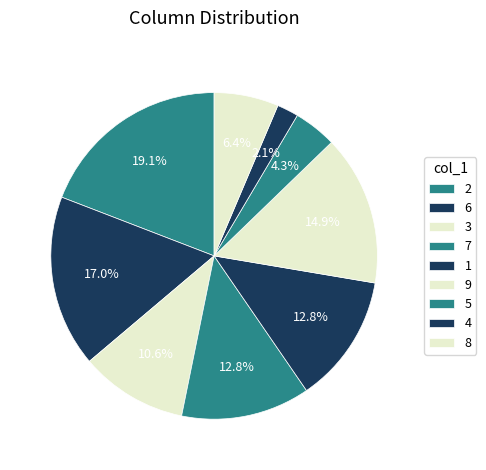

To the nearest percent, what portion does 5 represent?

4%